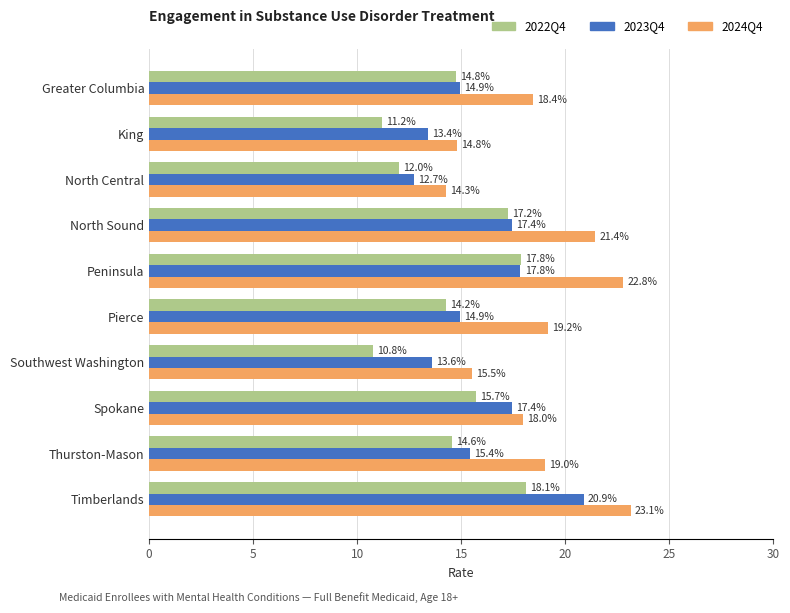

What is the maximum value for 2024Q4?

23.1